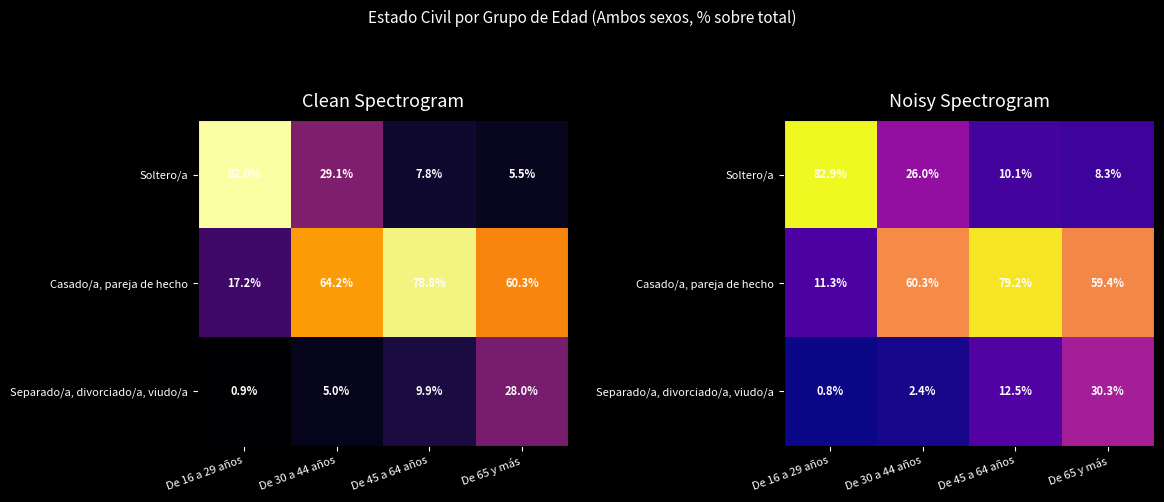

Which series has the largest total across all categories?

Casado/a, pareja de hecho